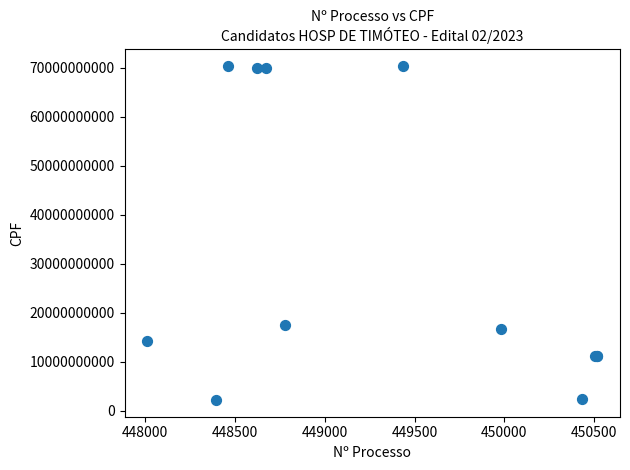

What Y value in the scatter plot is closest to 36262213643?

17506172690